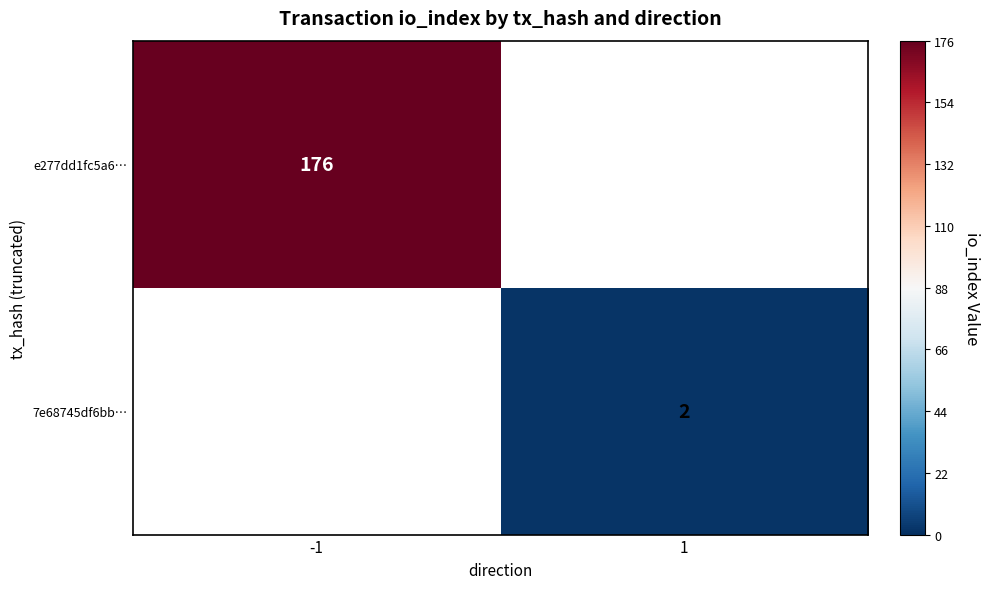

The value of 7e68745df6bb… at 1 is 2. True or false?

True